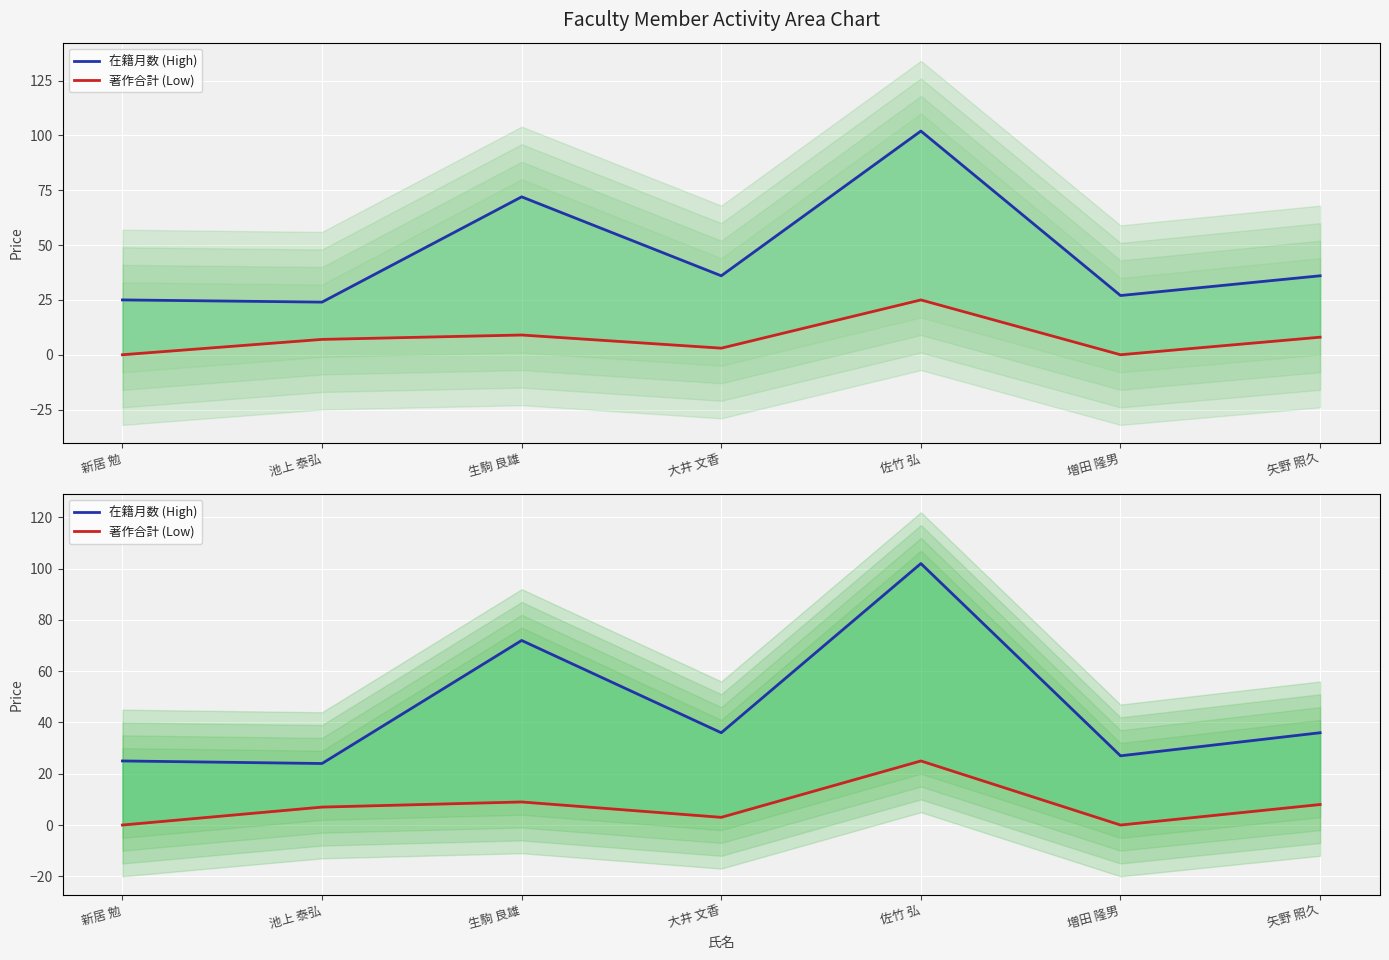

Where is the first local minimum for 著作合計 (Low)?

大井 文香